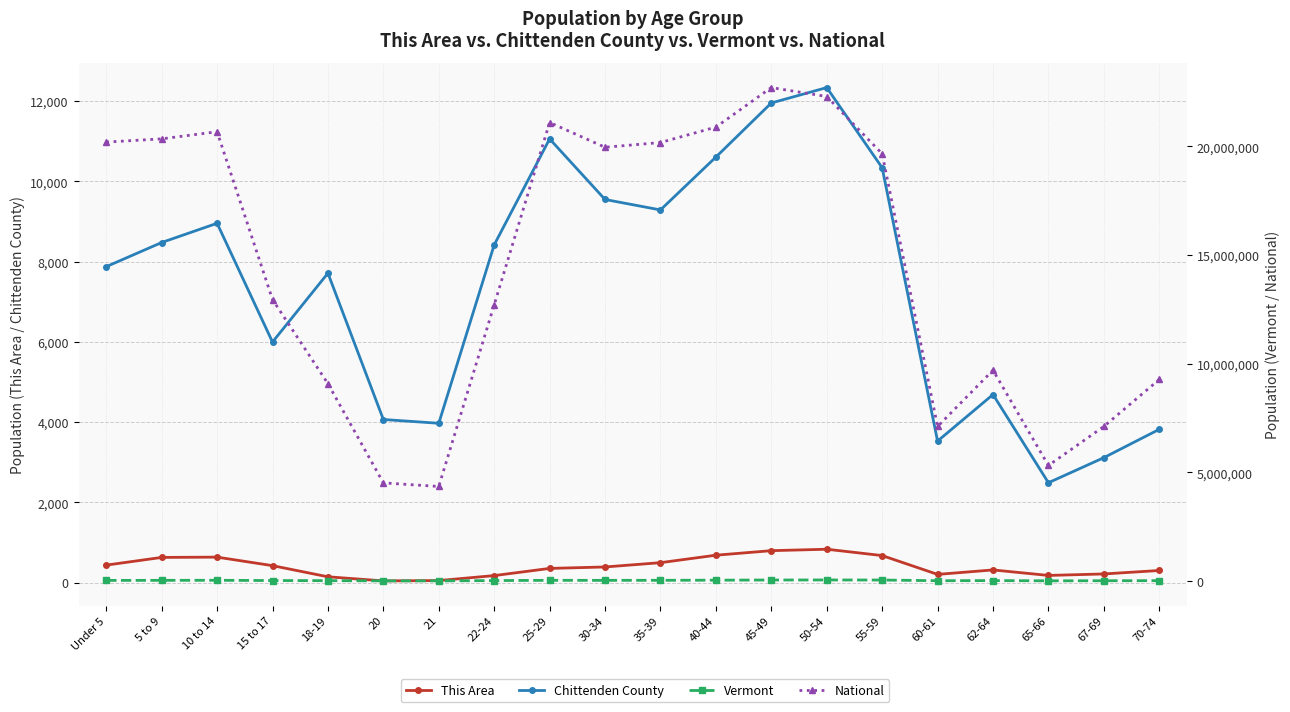

True or false: Chittenden County and This Area intersect in this chart.

False